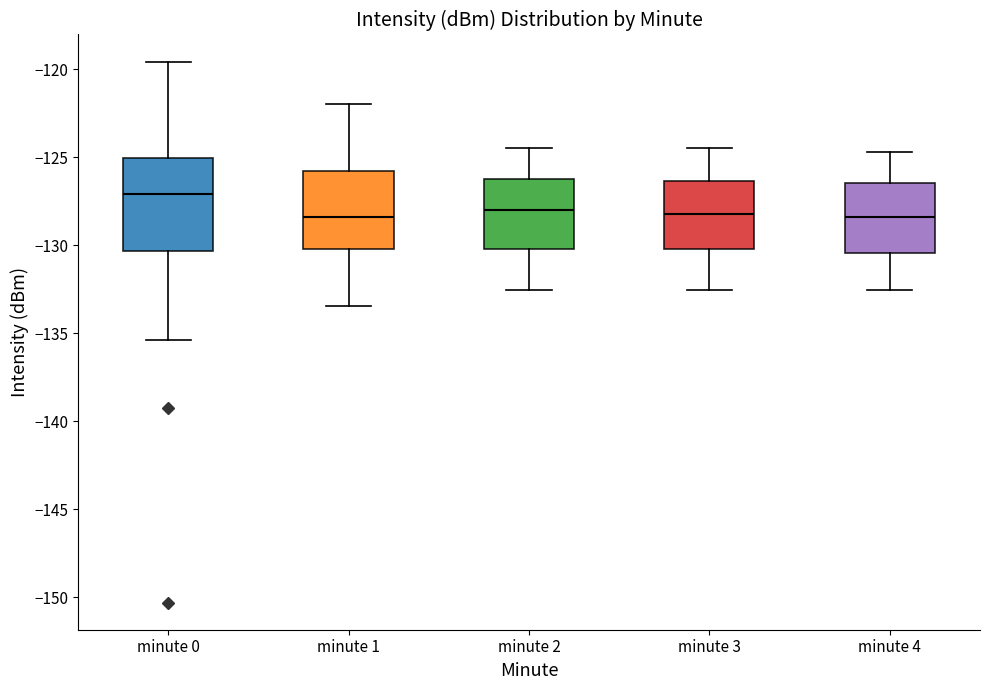

Reading left to right, read every box against the y-axis: the position of its median line, the range the box covers, and the ends of its whiskers. The values are not printed on the chart, so give them approximately, as read against the axis.

minute 0: median -127.0, box -130.5 to -125.0, whiskers -135.5 to -119.5
minute 1: median -128.5, box -130.0 to -126.0, whiskers -133.5 to -122.0
minute 2: median -128.0, box -130.0 to -126.5, whiskers -132.5 to -124.5
minute 3: median -128.0, box -130.0 to -126.5, whiskers -132.5 to -124.5
minute 4: median -128.5, box -130.5 to -126.5, whiskers -132.5 to -124.5